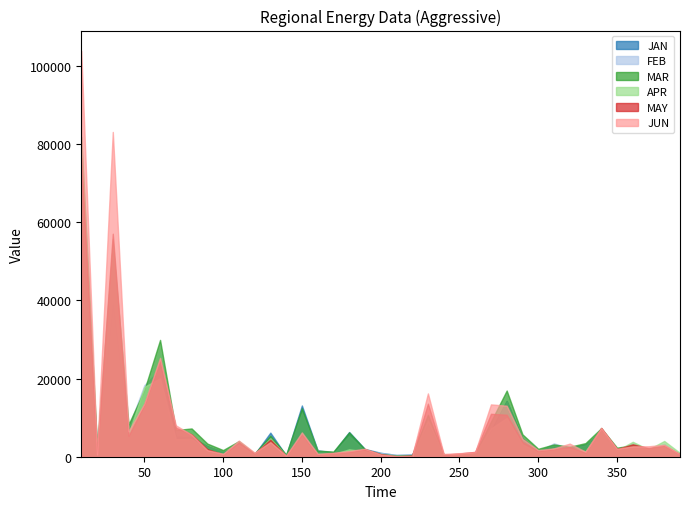

Reading left to right, extract all data points from this chart.

JAN: 62530.0	2706.8	39351.4	6802.3	13669.5	23667.5	5036.9	4960.8	2704.5	1201.3	2653.4	639.4	6160.4	310.9	13102.9	1633.5	1132.3	6320.1	1976.6	1012.7	442.8	584.9	8340.2	379.4	374.1	871.7	6714.9	14268.5	4715.1	1474.7	2700.2	2252.2	3126.3	6161.5	1522.5	2817.9	1821.0	2771.9	546.3
FEB: 70939.0	2350.6	42828.5	7463.0	18296.9	22378.7	5114.8	5052.5	2599.8	1410.4	2377.5	643.5	4859.1	321.2	11294.8	1620.1	899.0	5274.5	1566.9	949.9	486.5	498.1	7745.3	295.5	561.3	755.6	6132.9	14182.0	4312.7	1418.3	3436.4	2059.3	2955.2	6696.5	1468.0	3466.6	1761.9	3324.7	509.1
MAR: 81789.4	2361.2	54135.4	8265.0	17027.7	29873.9	6818.6	7231.9	3362.4	1700.7	3990.2	828.8	5394.5	546.7	12388.0	1544.8	1326.7	6228.9	1917.7	698.3	318.9	352.8	10726.2	490.7	369.1	870.8	8995.5	16921.8	5719.2	2026.2	3143.2	2551.2	3482.0	7292.7	2322.9	2909.3	2060.5	2638.6	494.6
APR: 80244.7	922.2	55674.2	5787.7	17860.5	20058.4	4461.5	4572.5	1672.2	723.1	3023.1	610.0	4696.3	299.8	5494.0	692.9	666.8	1899.1	1381.7	478.4	164.6	210.3	9230.1	551.0	660.8	803.2	7215.1	9914.6	3156.6	1172.7	2083.9	2110.6	1390.8	7307.1	1609.3	3817.0	1880.8	4024.8	956.2
MAY: 76475.1	807.4	57033.5	5348.9	13285.4	24733.5	7442.0	5735.0	1934.8	601.4	3626.5	809.2	4372.4	212.2	5668.4	557.8	907.5	1223.7	1904.1	670.8	95.4	309.1	13571.1	529.6	825.9	1238.0	10977.6	10743.0	3799.8	1440.7	1955.5	2498.7	1048.2	7382.0	1977.9	3176.4	2227.7	2860.4	609.3
JUN: 103798.0	596.1	83060.9	6530.1	13610.8	25281.5	8028.4	5648.7	1688.0	725.3	4126.9	1054.6	3730.4	279.3	6220.5	748.4	1007.4	1464.2	2058.9	584.6	185.9	171.1	16193.2	717.0	905.5	1190.1	13380.5	13047.0	4584.2	1689.2	2140.1	3352.3	1281.2	7352.0	2031.3	2652.9	2667.9	3060.3	665.2